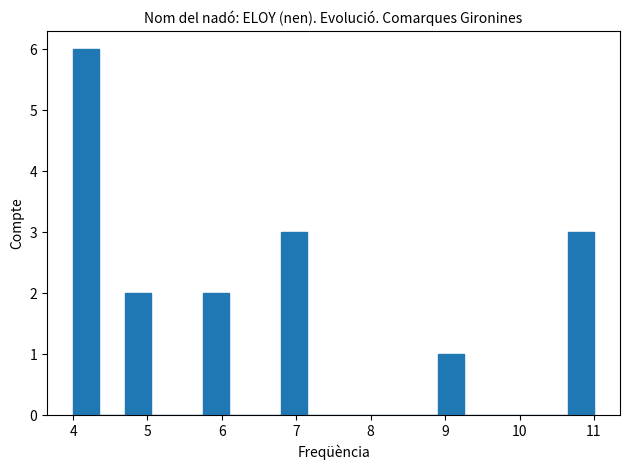

Around what value on the x-axis is the tallest bar? Give the approximate position of its centre, as read against the axis.

4.2